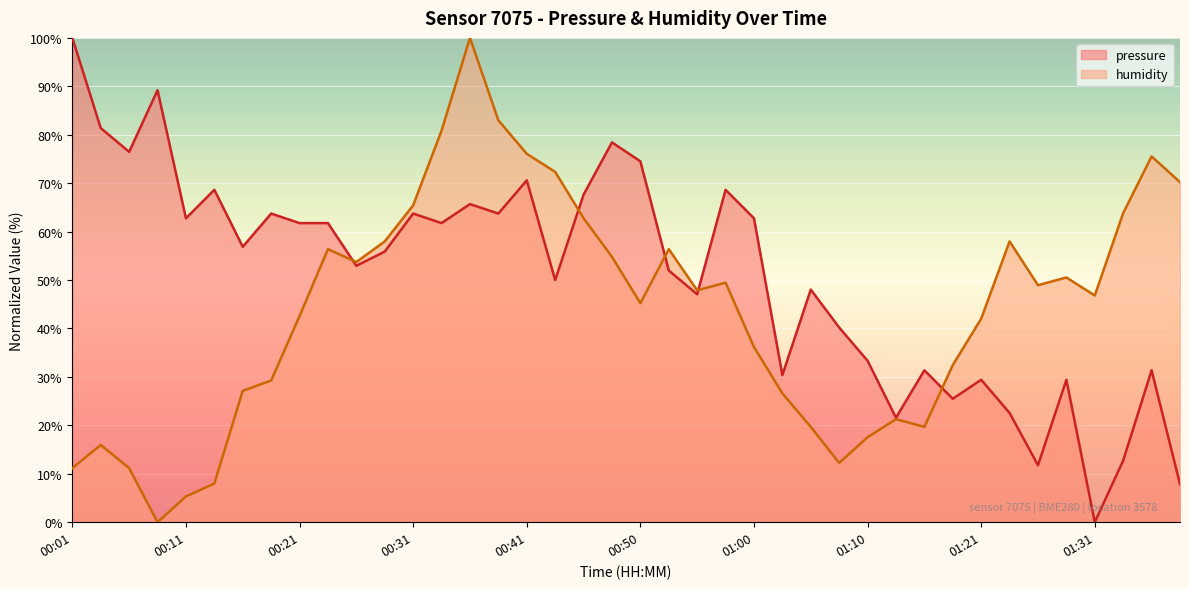

At which category is the sum across all series the highest?

00:36